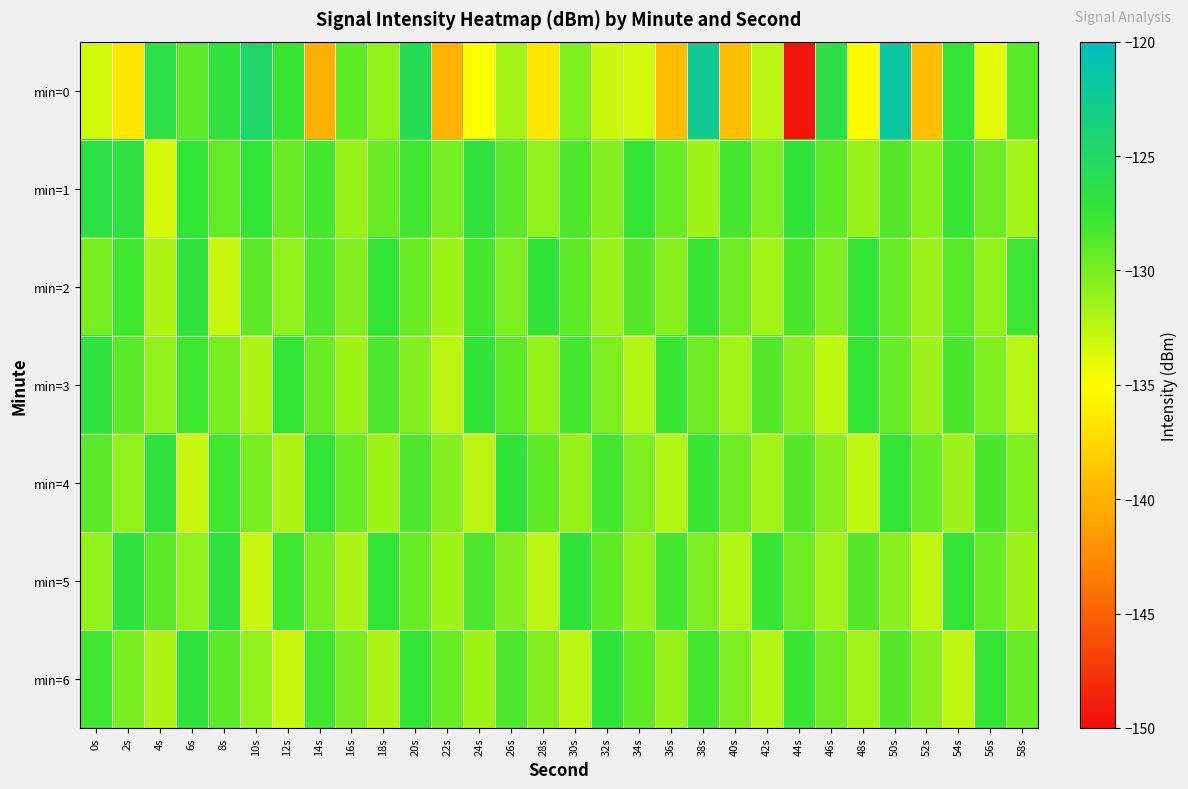

At which category is the sum across all series the highest?

50s